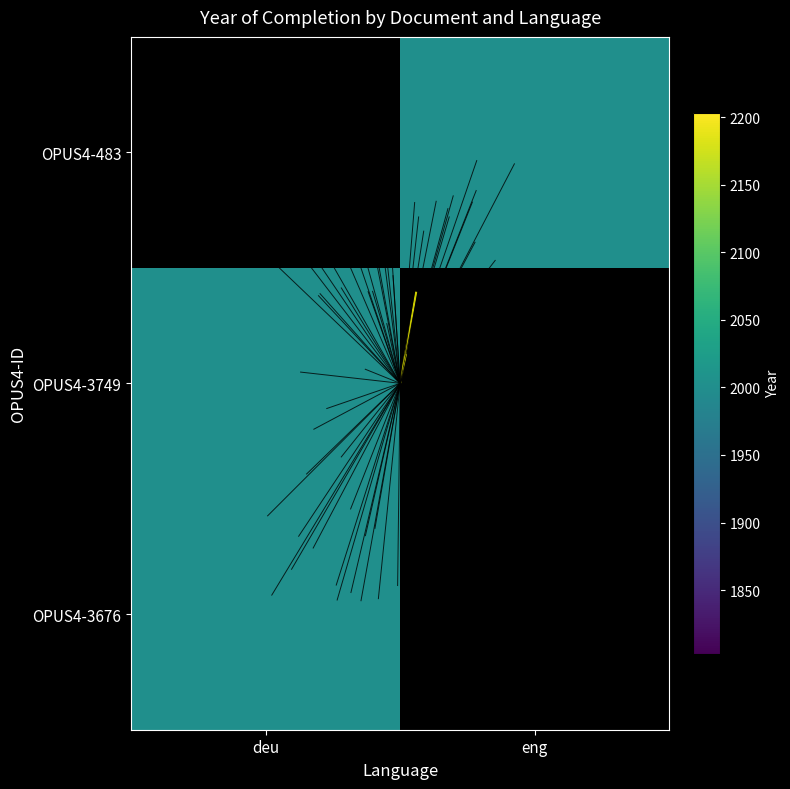

At deu, list the series in order from smallest to largest.

OPUS4-483, OPUS4-3749, OPUS4-3676